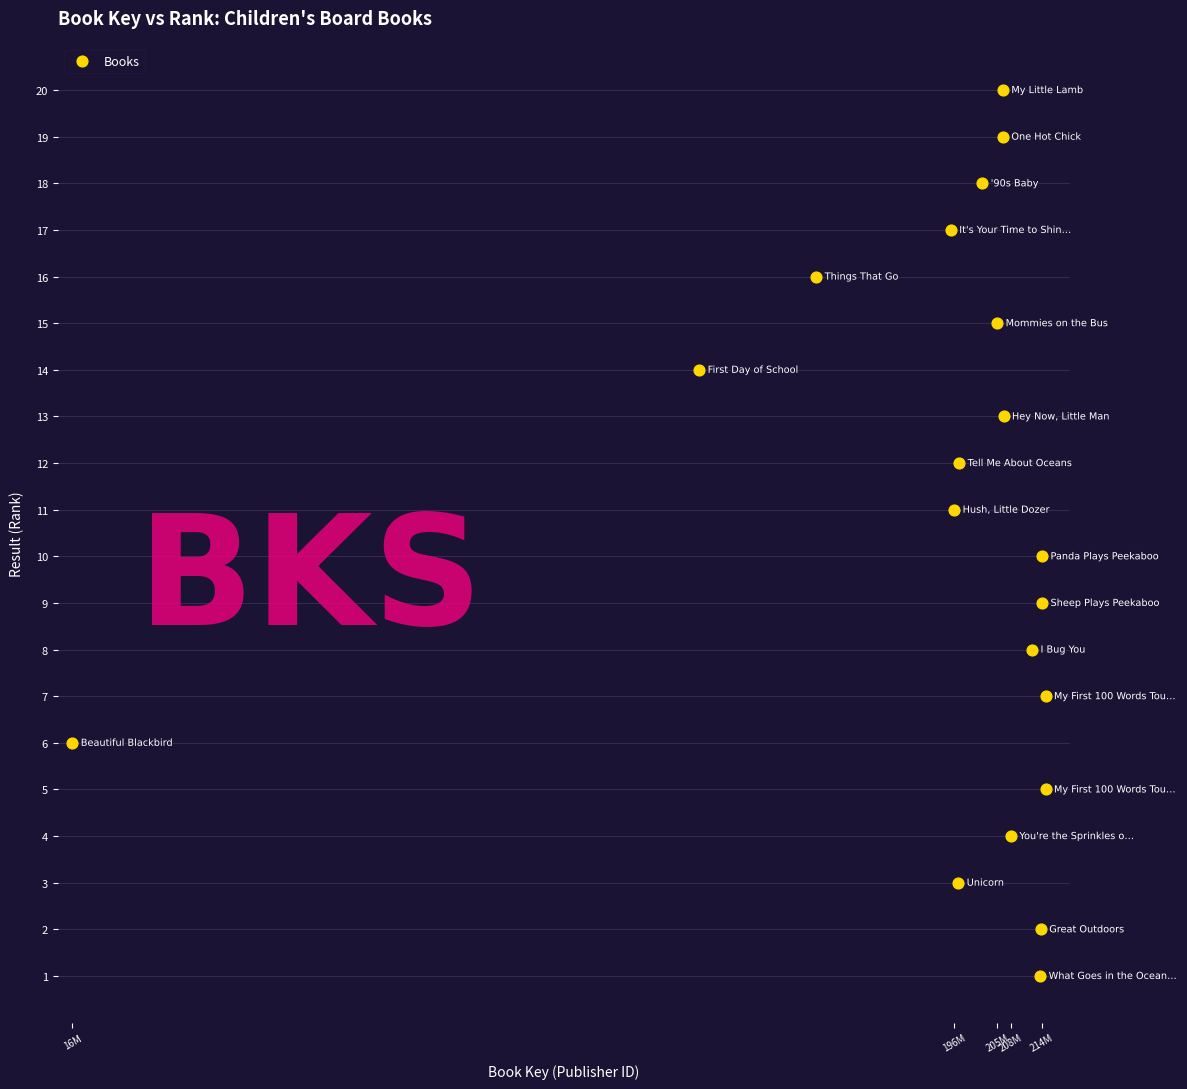

What is the range of Y values (max minus min)?

19